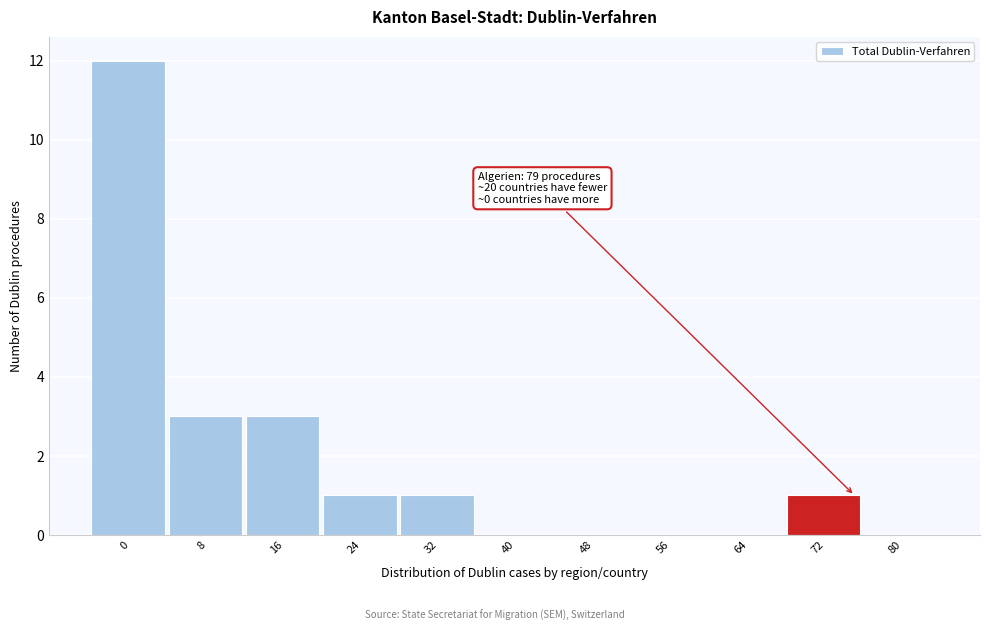

Reading left to right, transcribe all the data shown in this chart.

0=12	8=3	16=3	24=1	32=1	40=0	48=0	56=0	64=0	72=1	80=0